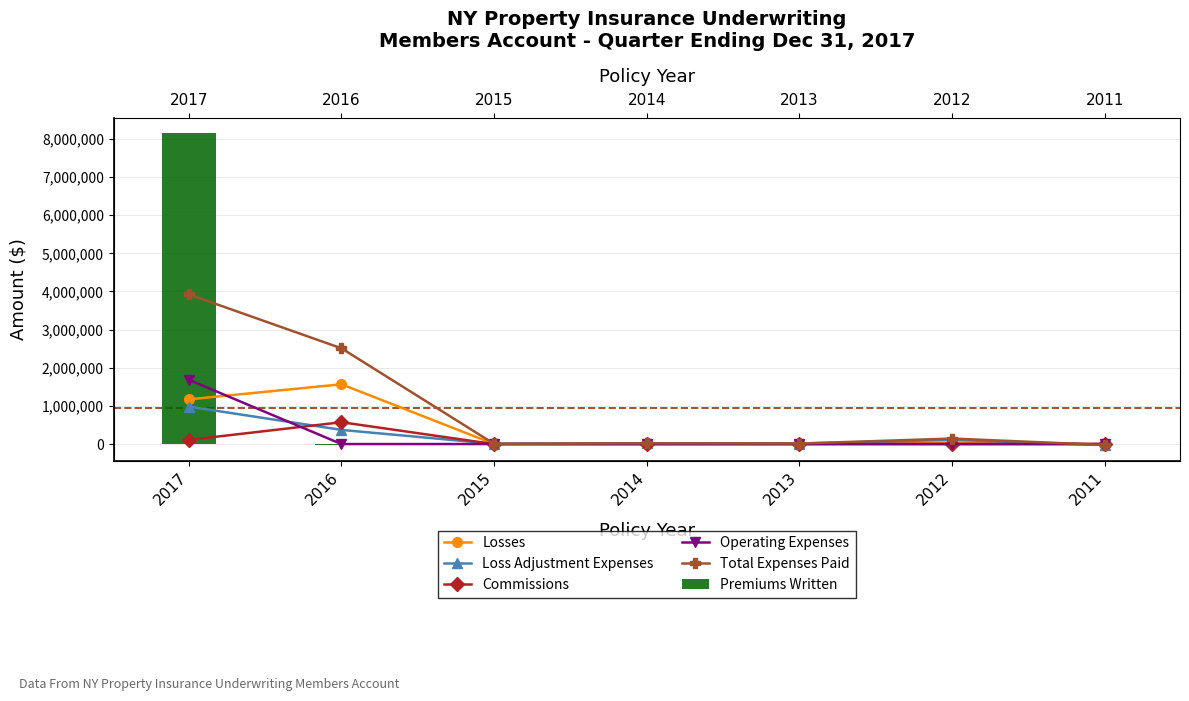

Is it true that Premiums Written equals -11622 at 2016?

False